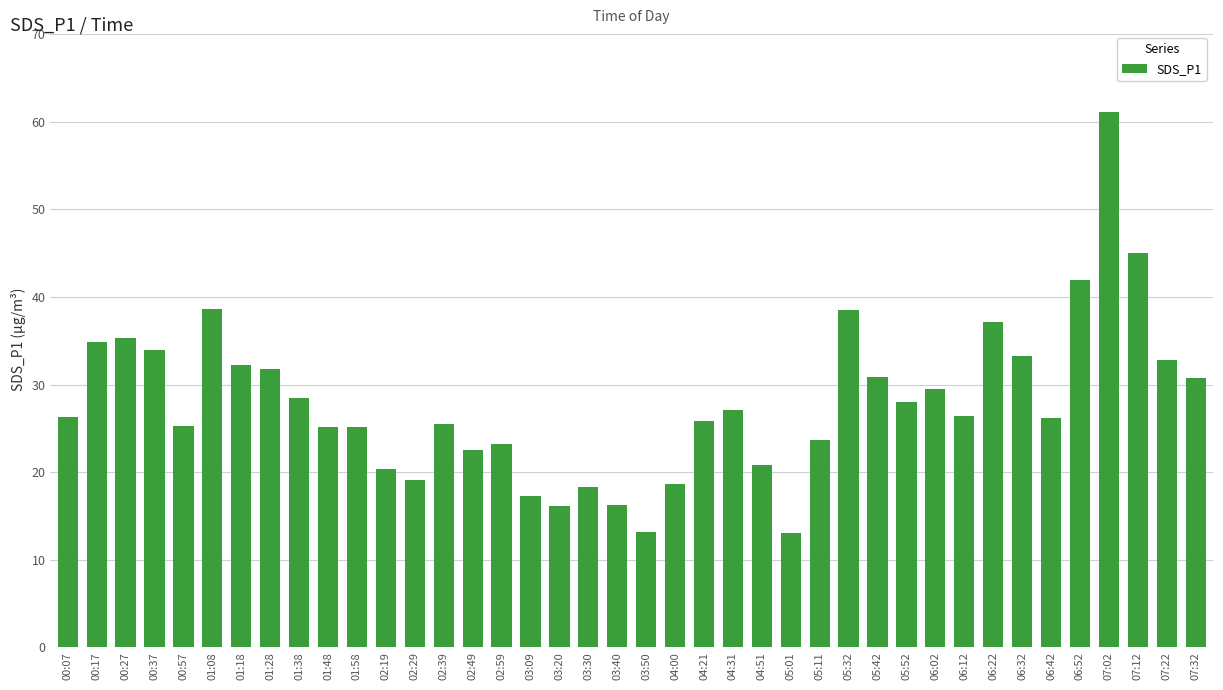

What is the label of the 15th bar from the left?

02:49